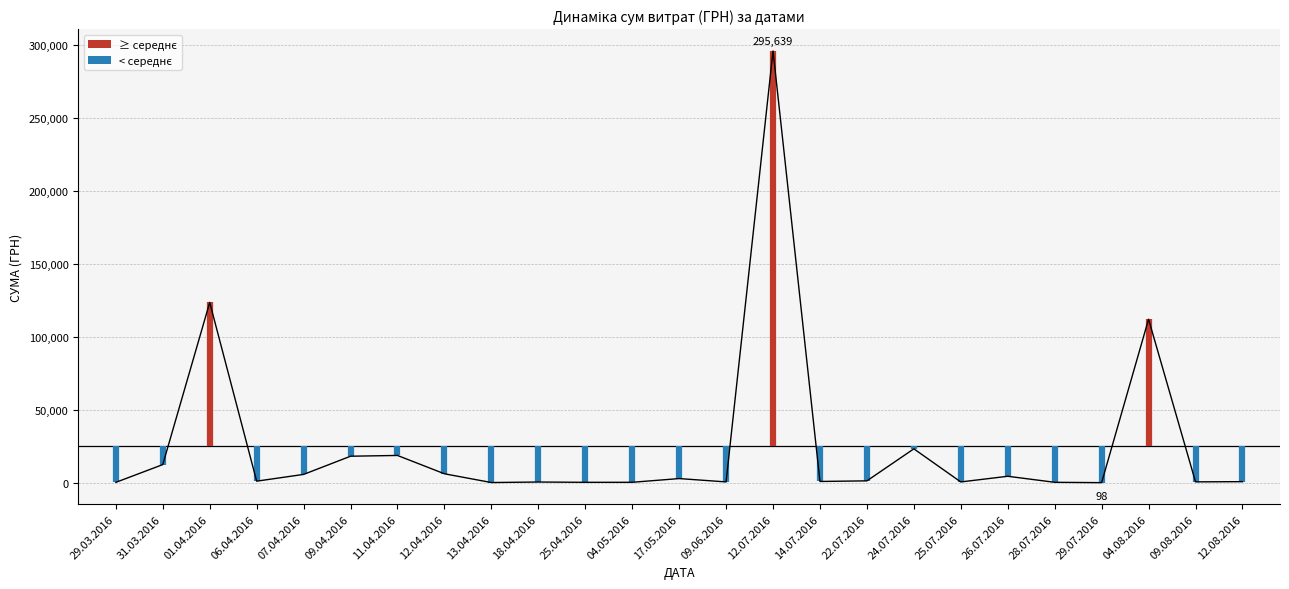

Does the chart display data point markers on the line(s)?

No